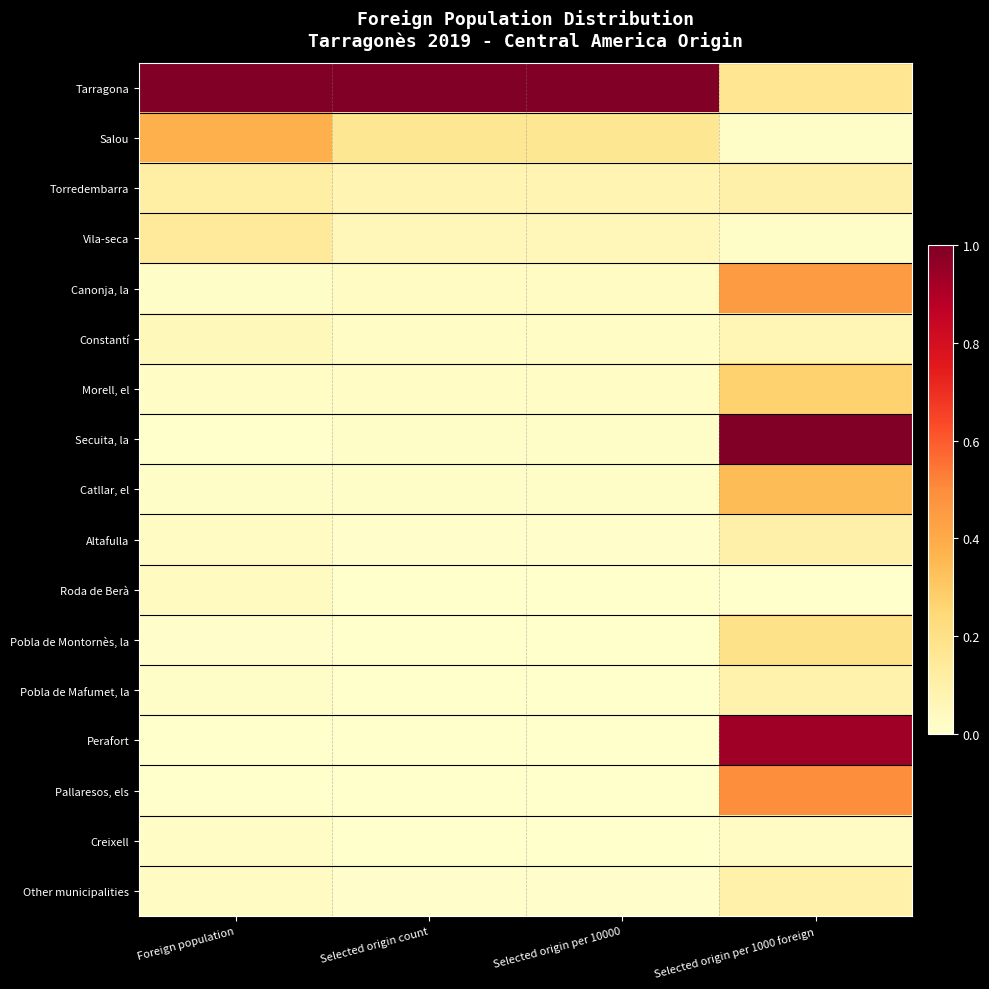

Reading left to right, extract all data points from this chart.

Tarragona: Foreign population=1.0	Selected origin count=1.0	Selected origin per 10000=1.0	Selected origin per 1000 foreign=0.2
Salou: Foreign population=0.4	Selected origin count=0.2	Selected origin per 10000=0.2	Selected origin per 1000 foreign=0.0
Torredembarra: Foreign population=0.1	Selected origin count=0.1	Selected origin per 10000=0.1	Selected origin per 1000 foreign=0.1
Vila-seca: Foreign population=0.1	Selected origin count=0.1	Selected origin per 10000=0.1	Selected origin per 1000 foreign=0.0
Canonja, la: Foreign population=0.0	Selected origin count=0.0	Selected origin per 10000=0.0	Selected origin per 1000 foreign=0.5
Constantí: Foreign population=0.0	Selected origin count=0.0	Selected origin per 10000=0.0	Selected origin per 1000 foreign=0.1
Morell, el: Foreign population=0.0	Selected origin count=0.0	Selected origin per 10000=0.0	Selected origin per 1000 foreign=0.3
Secuita, la: Foreign population=0.0	Selected origin count=0.0	Selected origin per 10000=0.0	Selected origin per 1000 foreign=1.0
Catllar, el: Foreign population=0.0	Selected origin count=0.0	Selected origin per 10000=0.0	Selected origin per 1000 foreign=0.3
Altafulla: Foreign population=0.0	Selected origin count=0.0	Selected origin per 10000=0.0	Selected origin per 1000 foreign=0.1
Roda de Berà: Foreign population=0.0	Selected origin count=0.0	Selected origin per 10000=0.0	Selected origin per 1000 foreign=0.0
Pobla de Montornès, la: Foreign population=0.0	Selected origin count=0.0	Selected origin per 10000=0.0	Selected origin per 1000 foreign=0.2
Pobla de Mafumet, la: Foreign population=0.0	Selected origin count=0.0	Selected origin per 10000=0.0	Selected origin per 1000 foreign=0.1
Perafort: Foreign population=0.0	Selected origin count=0.0	Selected origin per 10000=0.0	Selected origin per 1000 foreign=0.9
Pallaresos, els: Foreign population=0.0	Selected origin count=0.0	Selected origin per 10000=0.0	Selected origin per 1000 foreign=0.5
Creixell: Foreign population=0.0	Selected origin count=0.0	Selected origin per 10000=0.0	Selected origin per 1000 foreign=0.0
Other municipalities: Foreign population=0.0	Selected origin count=0.0	Selected origin per 10000=0.0	Selected origin per 1000 foreign=0.1